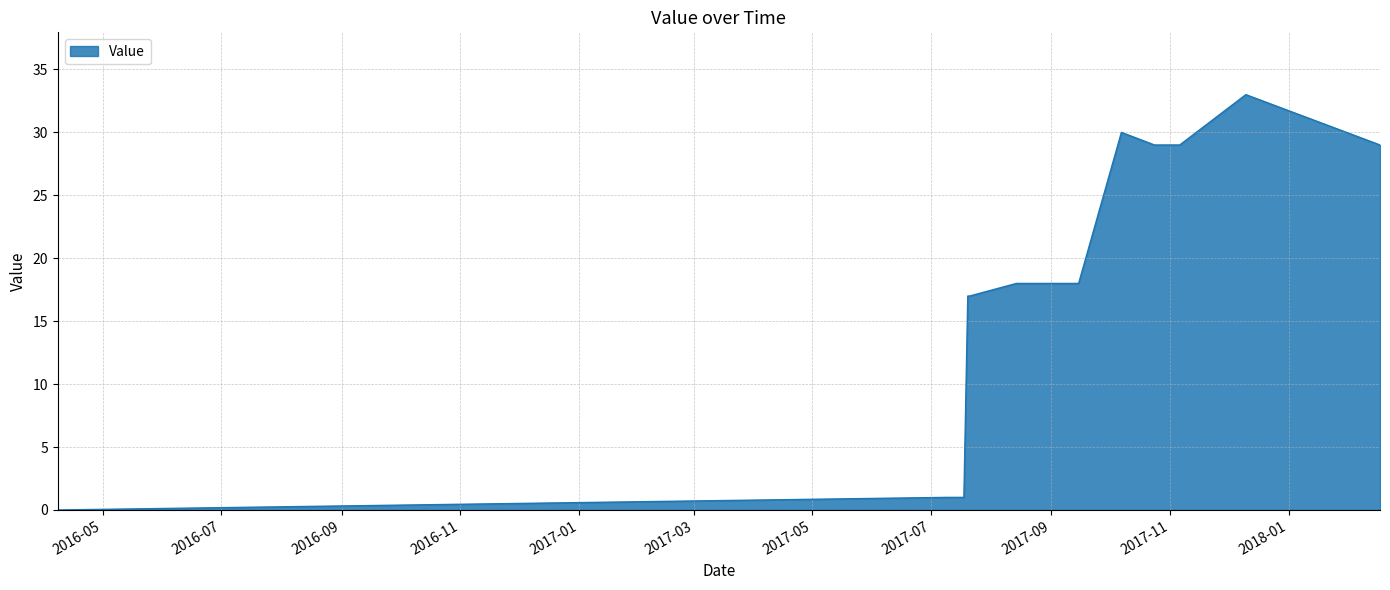

Rank the categories by value from lowest to highest.

20160408, 20170709, 20170713, 20170717, 20170718, 20170720, 20170721, 20170814, 20170828, 20170828, 20170901, 20170906, 20170915, 20171024, 20171106, 20180217, 20171007, 20171210